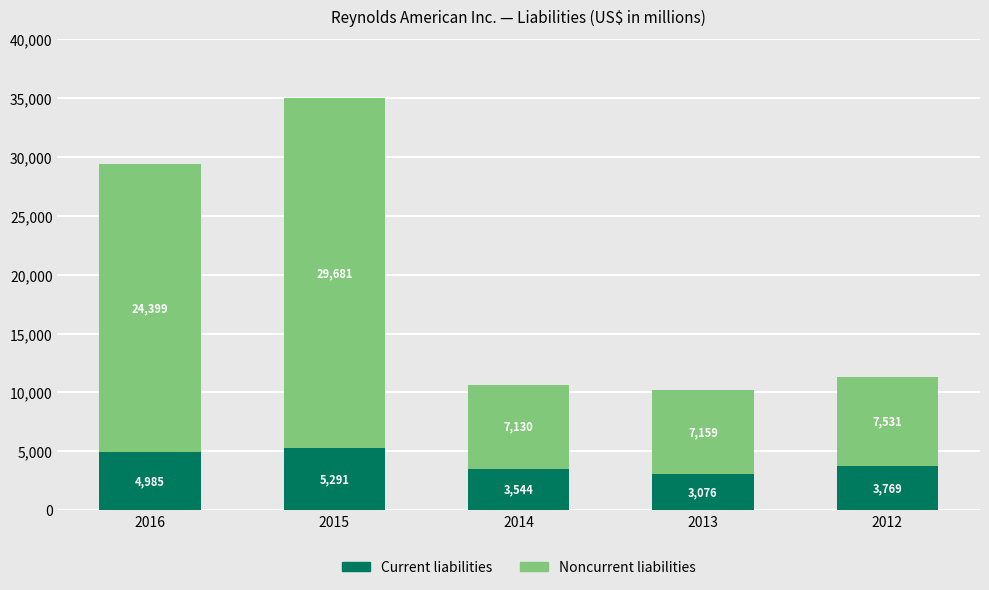

What is the average value of the Current liabilities series?

4133